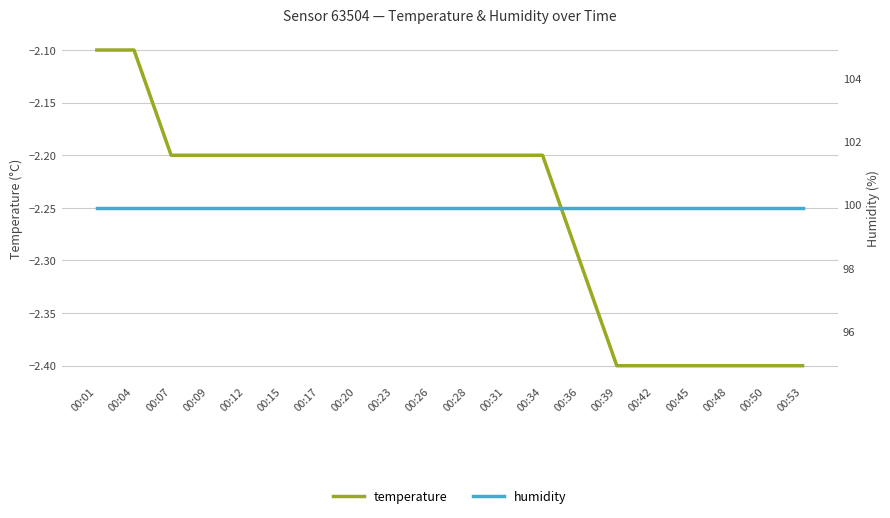

True or false: temperature has a value of -3.5 at 00:31.

False